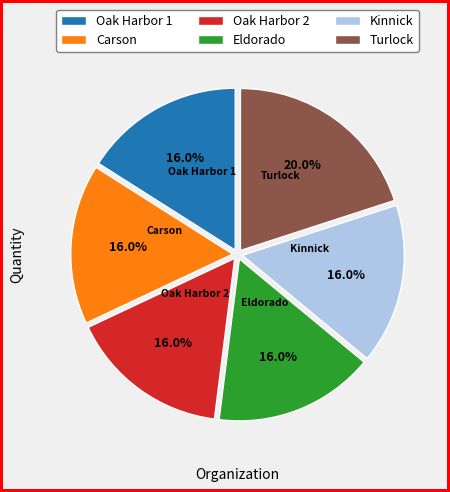

Does Oak Harbor 2 represent more than half of the total?

No